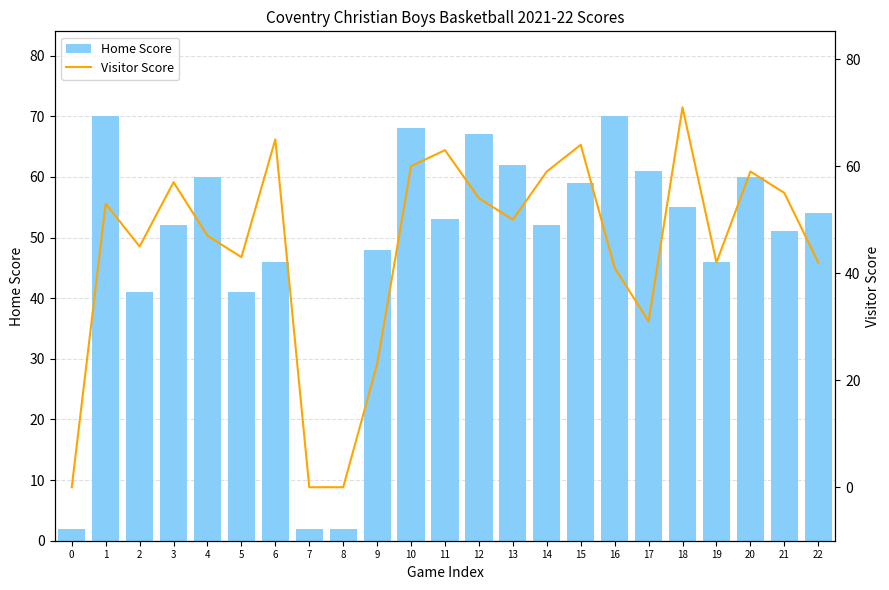

List the series in order of their peak value, lowest first.

Home Score, Visitor Score